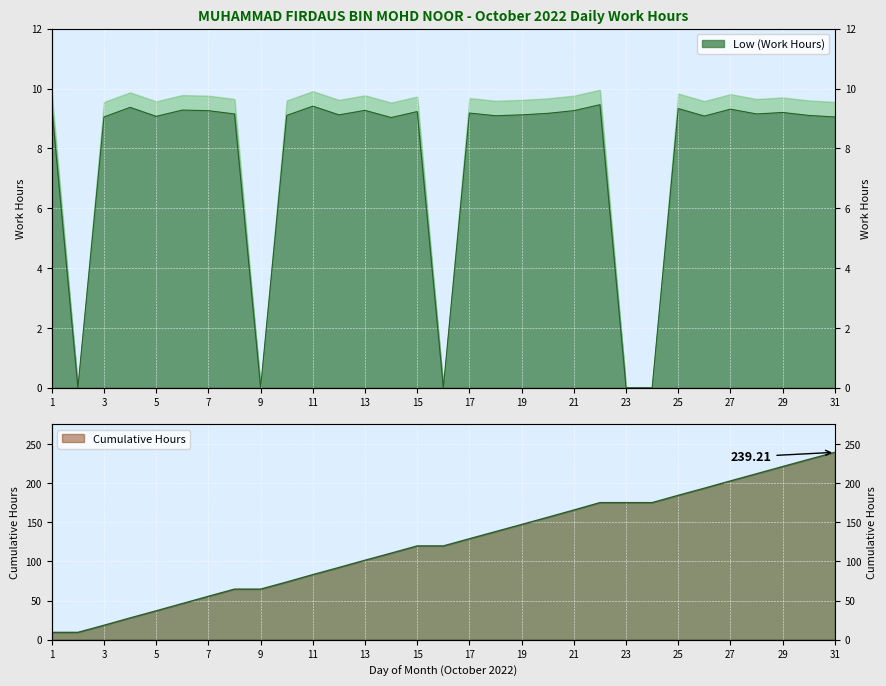

What is the sum of the values at 22 and 10?

18.6